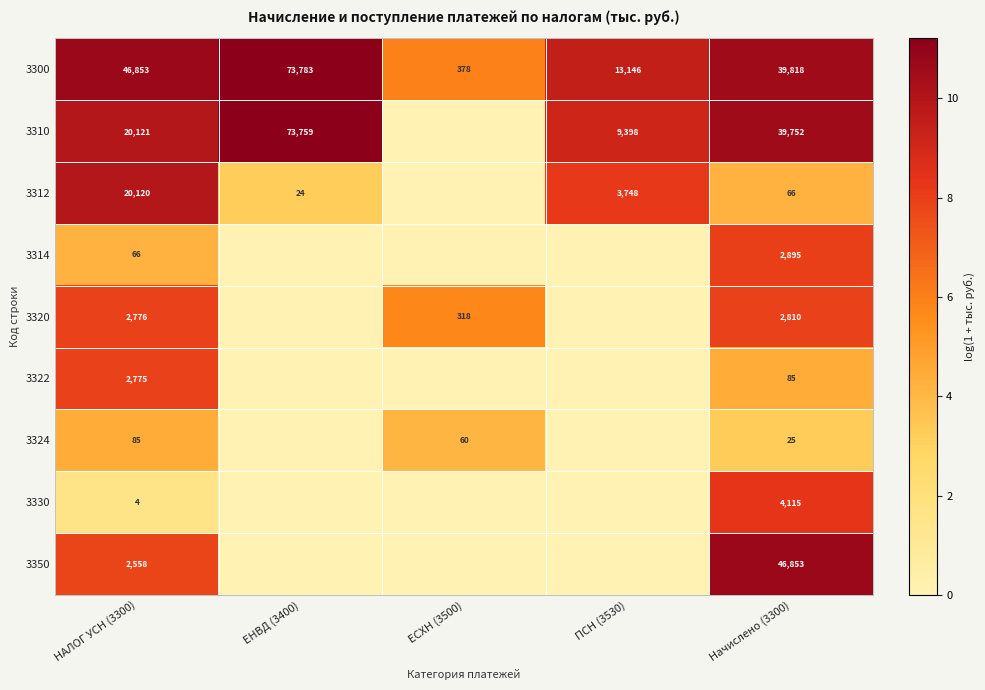

What is the minimum value for 3300?

378